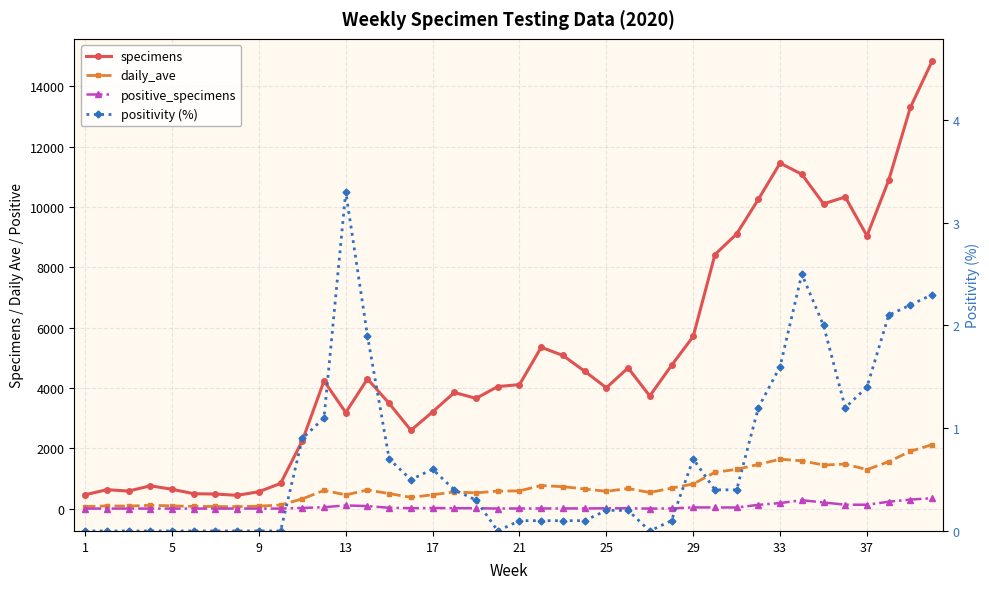

What is the minimum value for daily_ave?

63.0